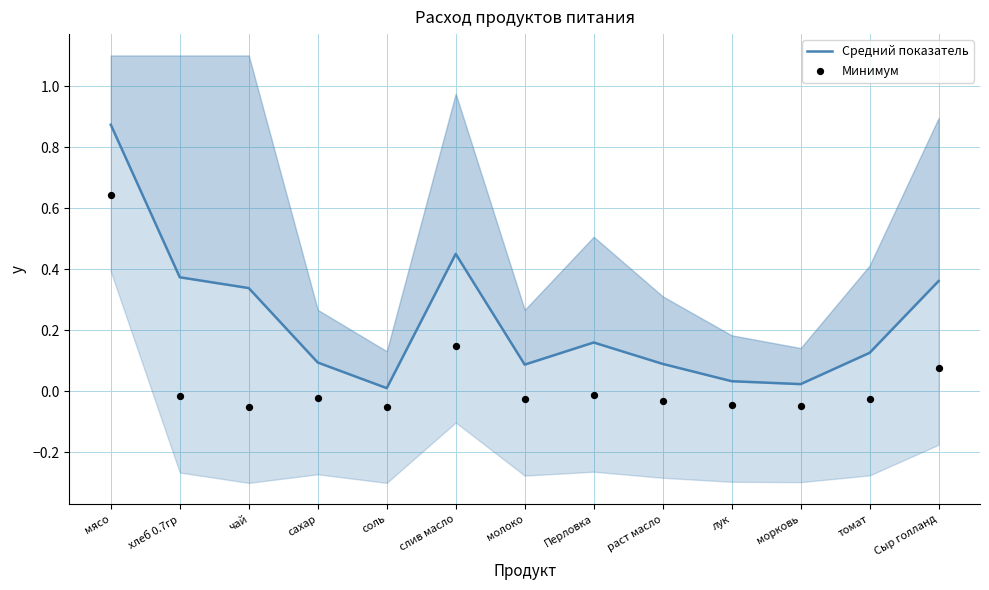

Which series contains the lowest Y value?

Минимум